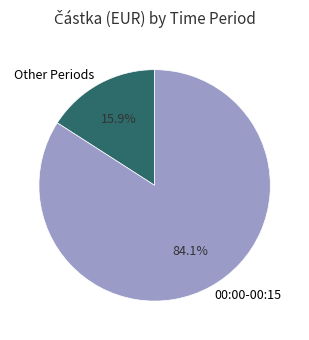

What percentage do 00:00-00:15 and Other Periods together represent?

100.0%